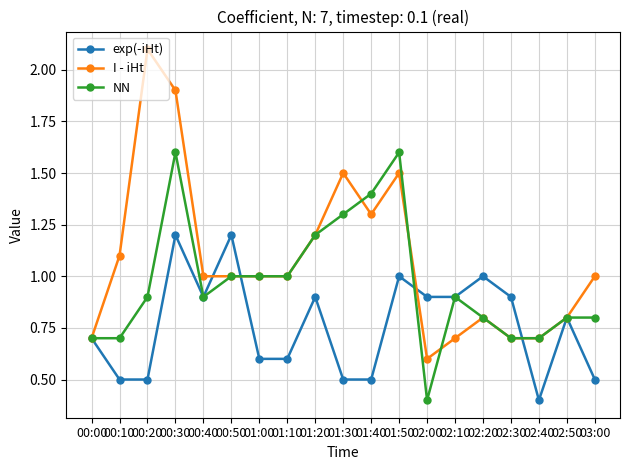

Reading left to right, extract all data points from this chart.

exp(-iHt): 0.7	0.5	0.5	1.2	0.9	1.2	0.6	0.6	0.9	0.5	0.5	1.0	0.9	0.9	1.0	0.9	0.4	0.8	0.5
I - iHt: 0.7	1.1	2.1	1.9	1.0	1.0	1.0	1.0	1.2	1.5	1.3	1.5	0.6	0.7	0.8	0.7	0.7	0.8	1.0
NN: 0.7	0.7	0.9	1.6	0.9	1.0	1.0	1.0	1.2	1.3	1.4	1.6	0.4	0.9	0.8	0.7	0.7	0.8	0.8